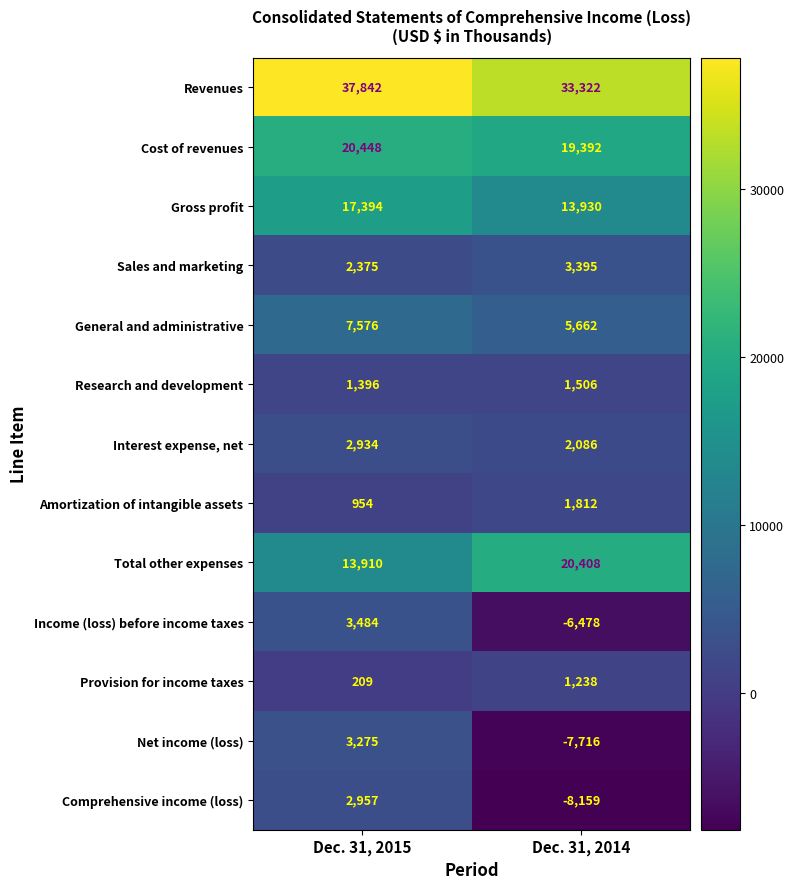

Which series changed the most between Dec. 31, 2015 and Dec. 31, 2014?

Comprehensive income (loss)